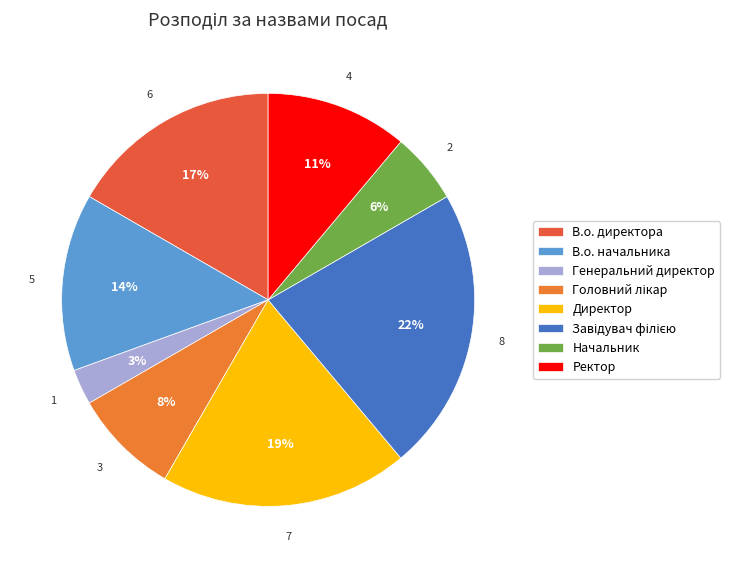

What is the largest slice in the pie chart?

Завідувач філією